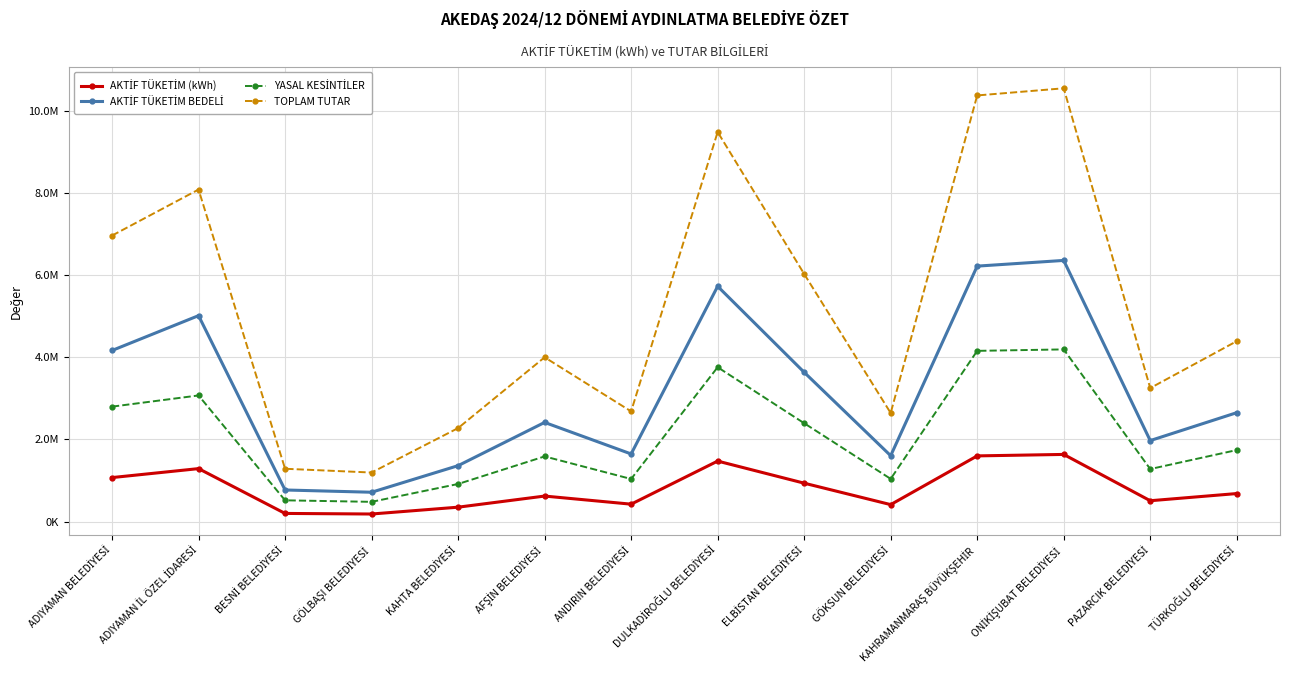

What is the difference between the second highest and minimum values in the AKTİF TÜKETİM BEDELİ series?

5507785.8